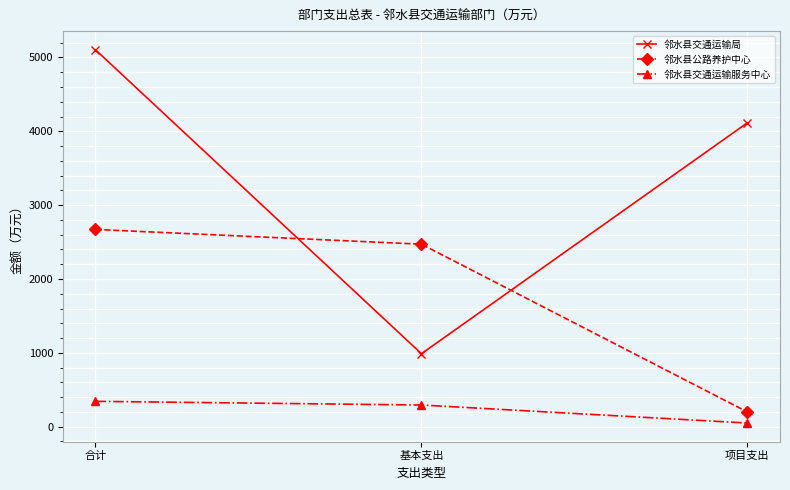

At which label is 邻水县交通运输局 closest to 3046?

项目支出